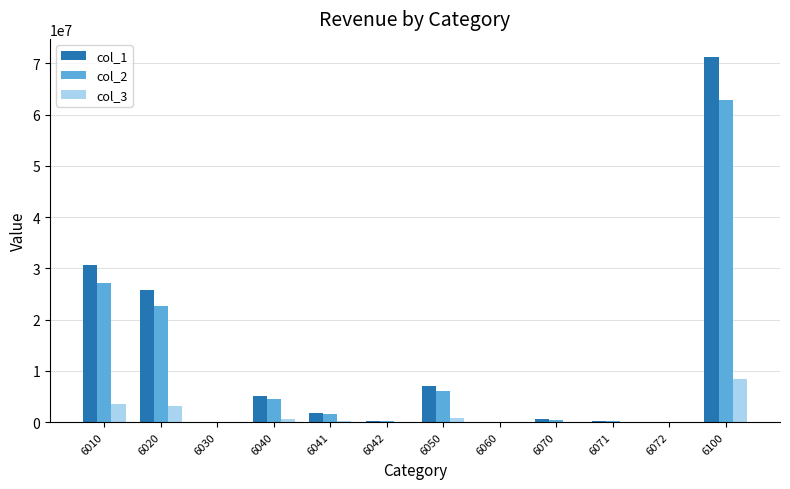

What is the greatest value displayed?

71230517